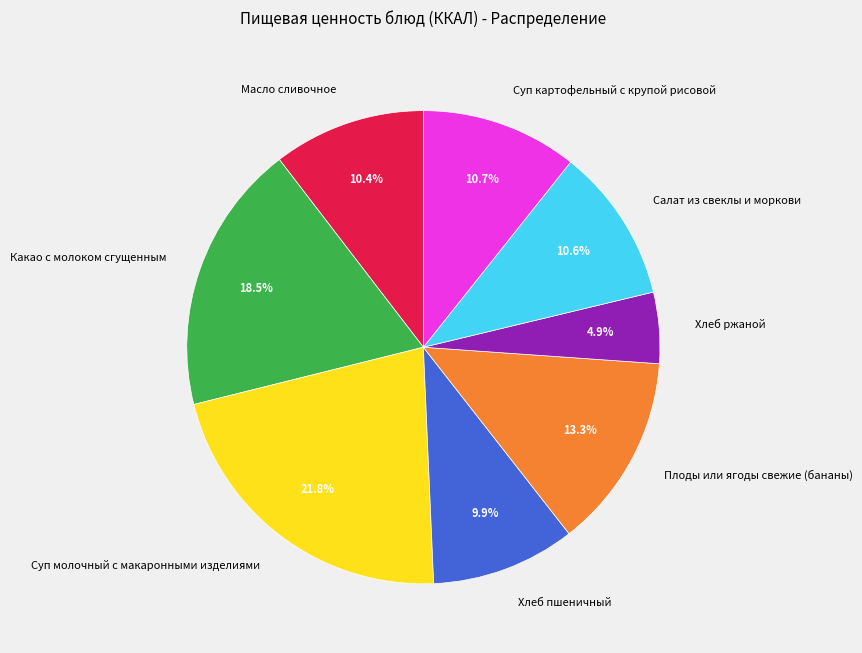

The Масло сливочное slice represents 10% of the pie. True or false?

True